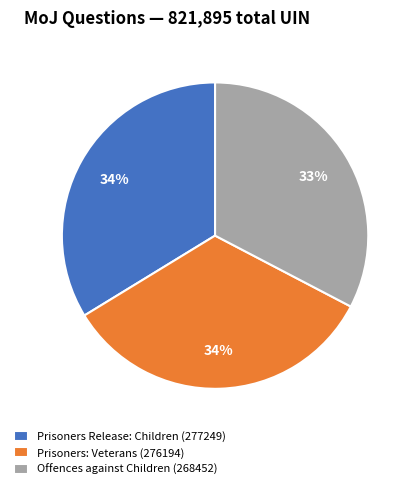

To the nearest percent, what is the difference between the largest and smallest slice percentages?

1%